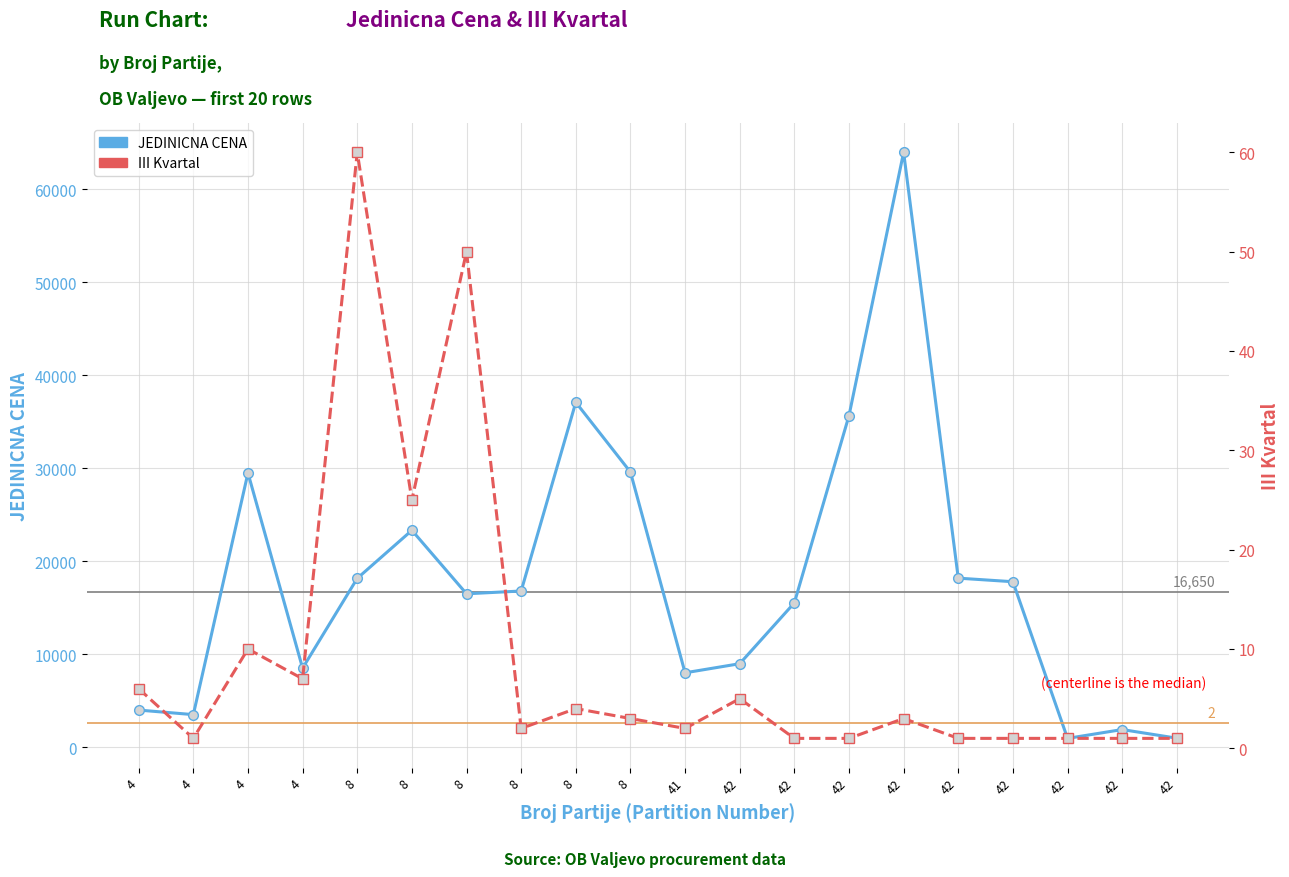

List the labels in order of JEDINICNA CENA value, largest first.

42, 8, 42, 8, 4, 8, 42, 8, 42, 8, 8, 42, 42, 4, 41, 4, 4, 42, 42, 42